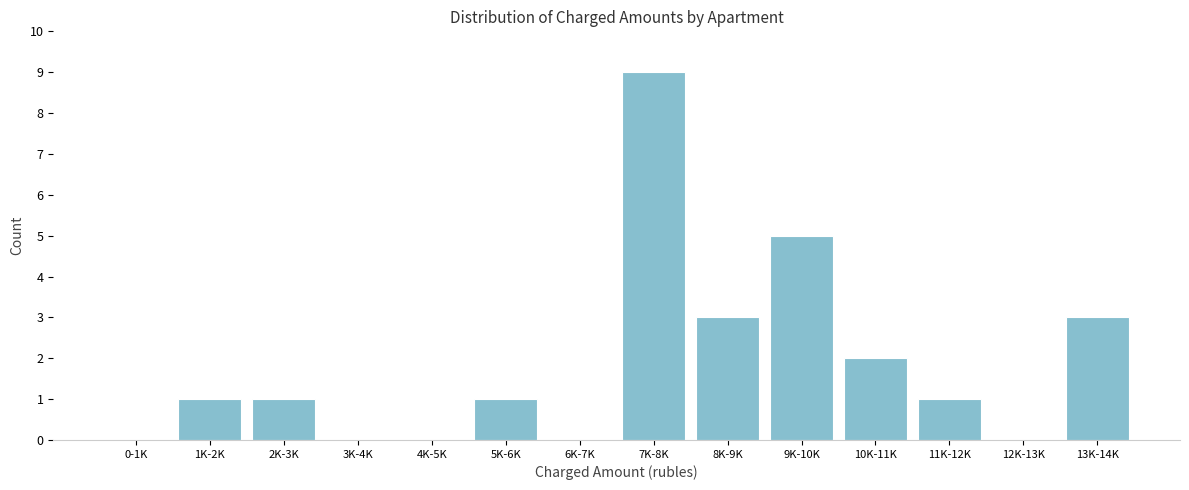

Reading right to left, what are all the values shown in this chart?

13K-14K=3	12K-13K=0	11K-12K=1	10K-11K=2	9K-10K=5	8K-9K=3	7K-8K=9	6K-7K=0	5K-6K=1	4K-5K=0	3K-4K=0	2K-3K=1	1K-2K=1	0-1K=0